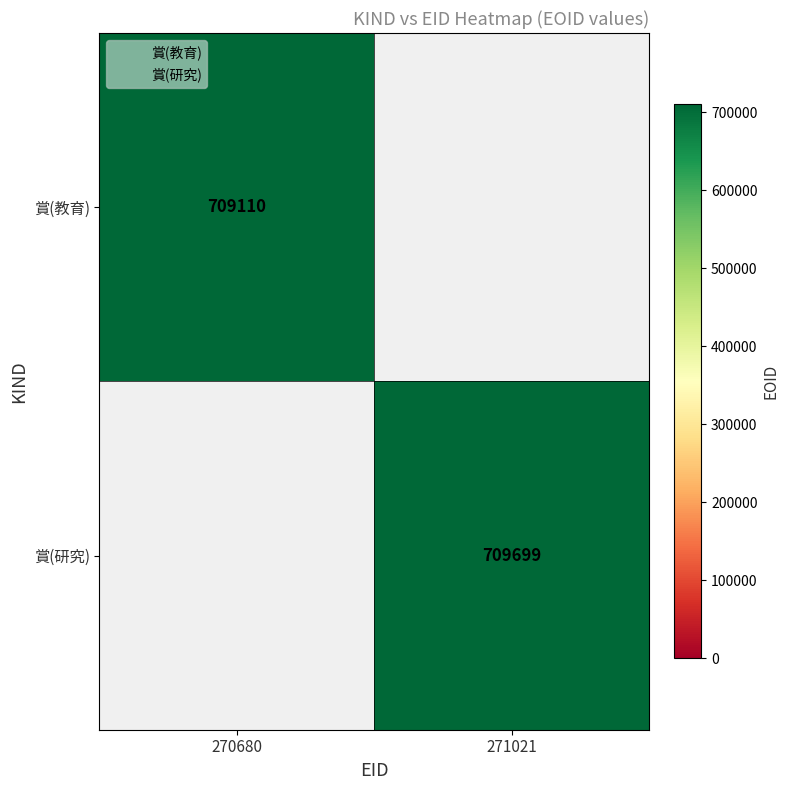

Read the 賞(研究) value at 271021.

709699